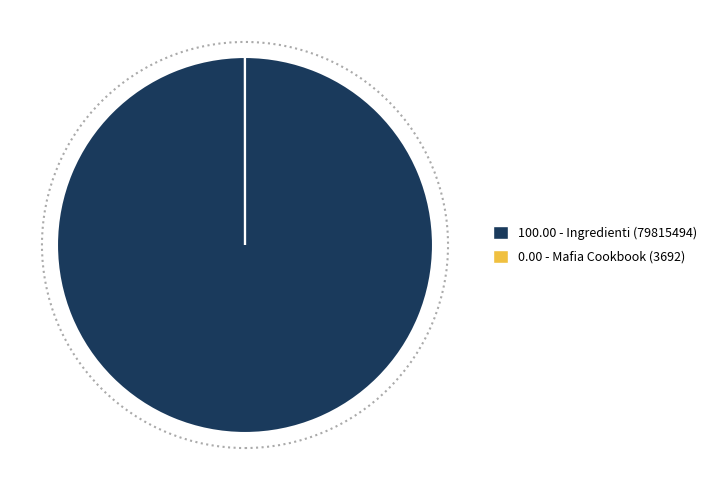

Is there a majority slice in this chart?

Yes